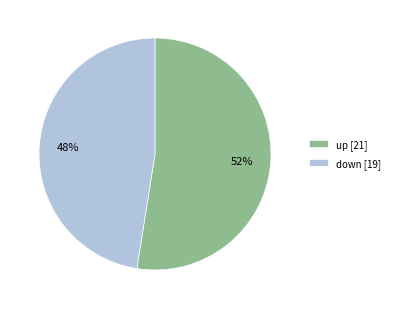

To the nearest percent, what is the combined percentage of up [21] and down [19]?

100%